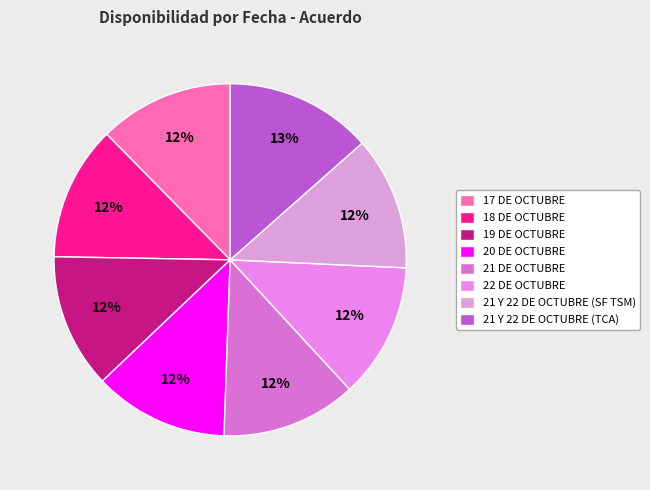

To the nearest percent, what percentage of the pie is 21 DE OCTUBRE?

12%